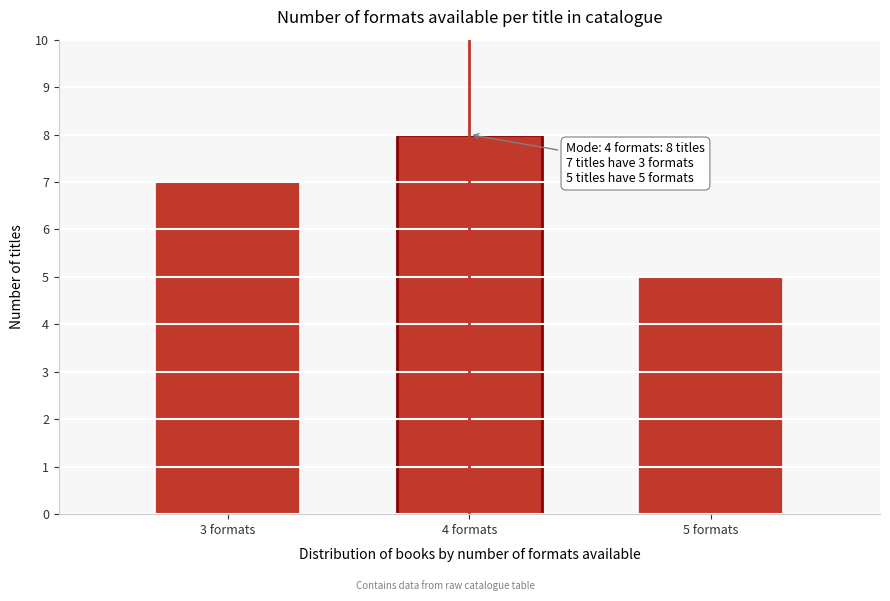

Reading left to right, what are all the values shown in this chart?

7	8	5